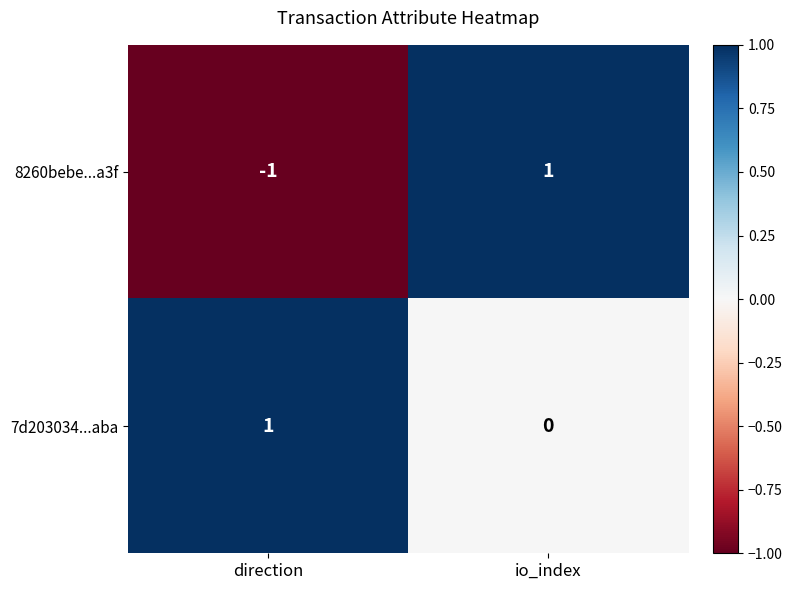

What is the difference between the highest and lowest values at direction?

2